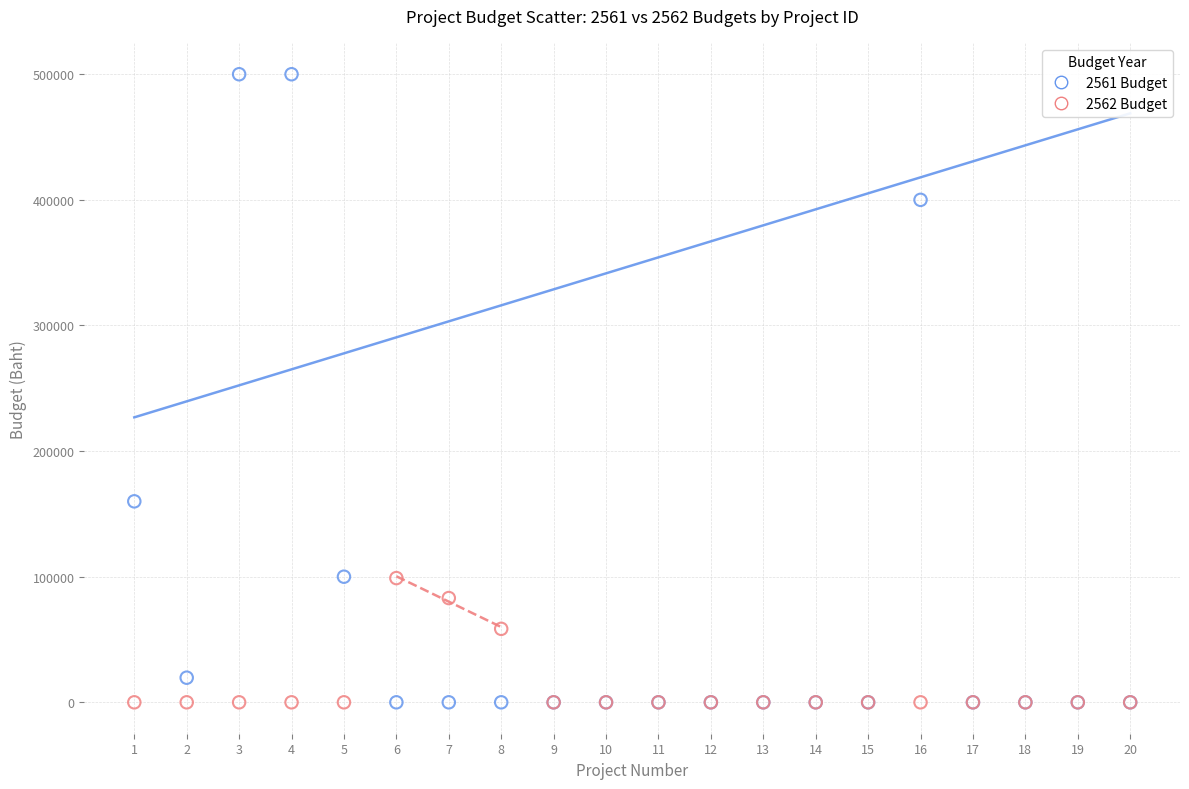

Which series reaches the maximum Y coordinate?

2561 Budget